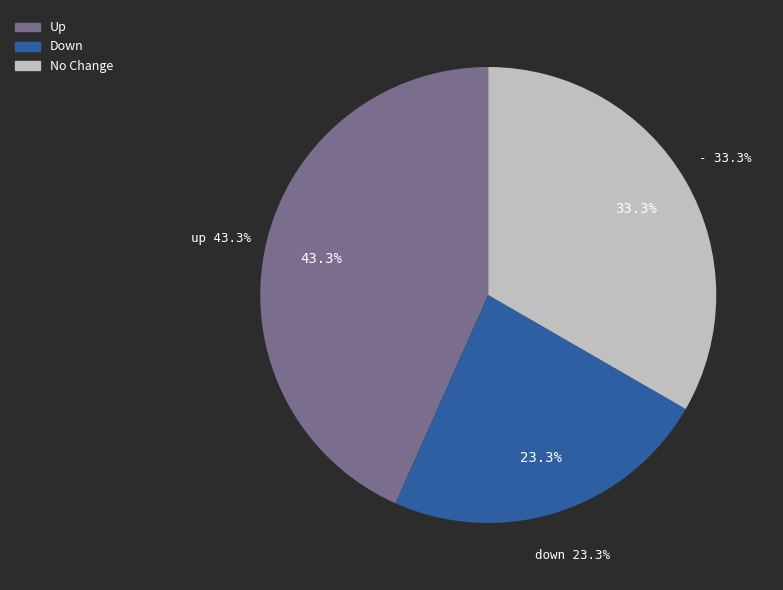

What percentage do - and up together represent?

76.7%